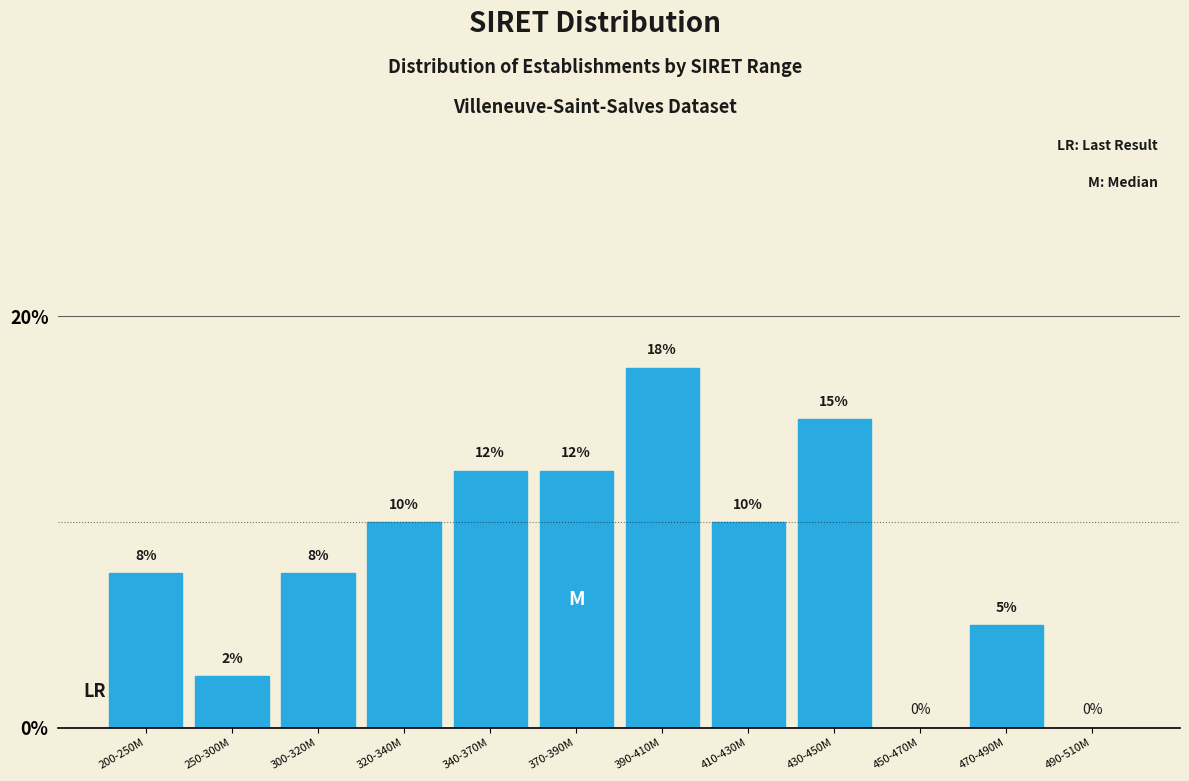

What is the greatest value displayed?

17.5